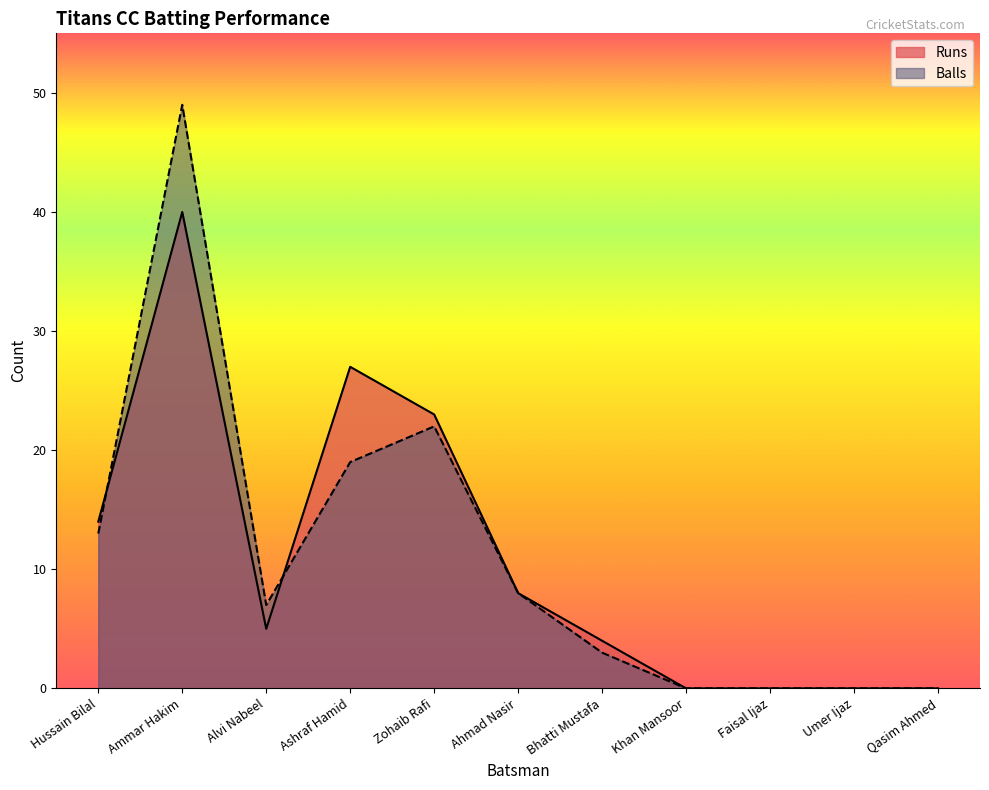

What is the average value of the Balls series?

11